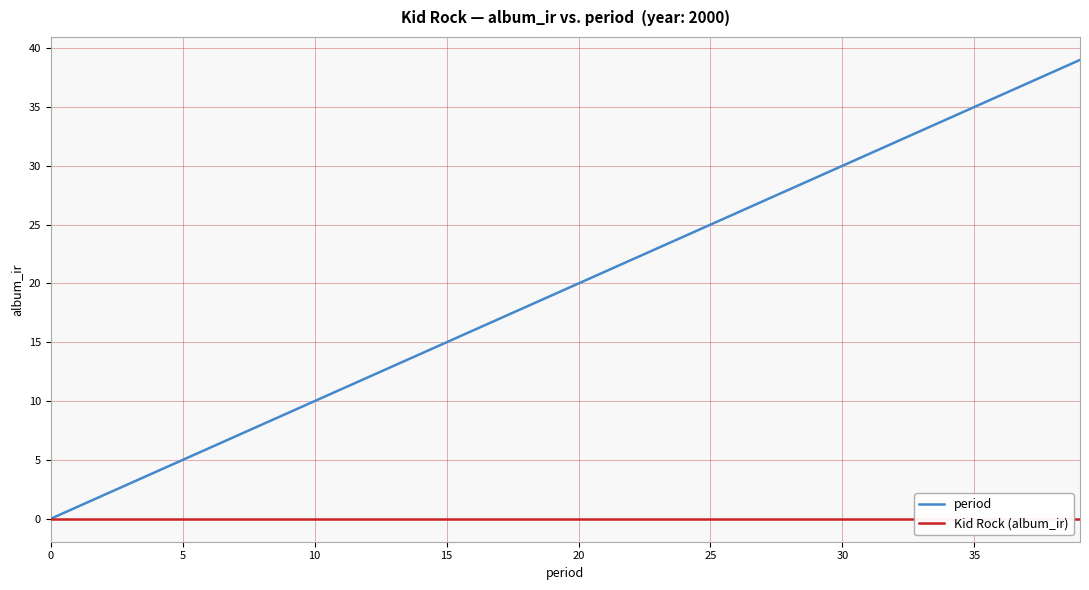

The value of period at 20 is 20. True or false?

True